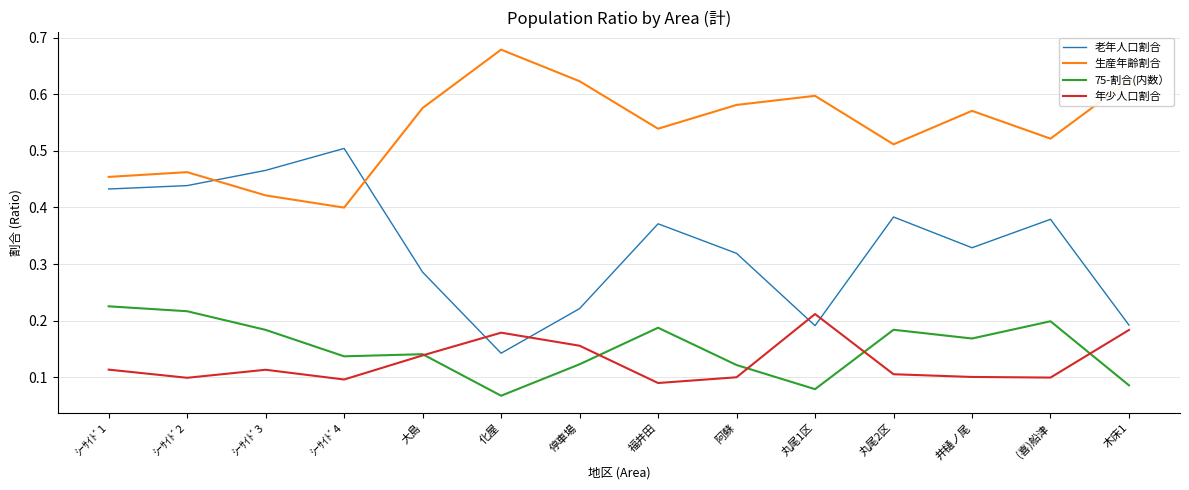

The 年少人口割合 series shows 0.2 at 丸尾2区. True or false?

False